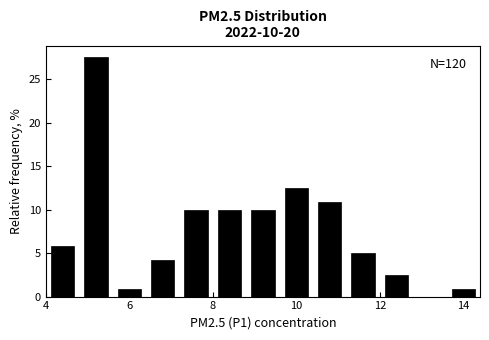

Which range on the x-axis has the tallest bar?

4.8 to 5.6